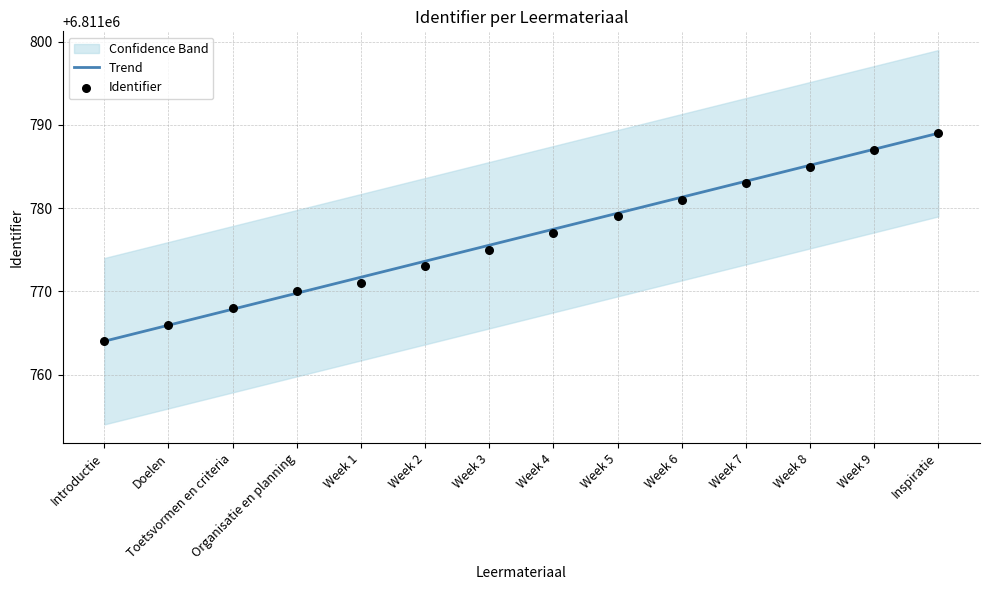

Which series reaches the maximum Y coordinate?

Trend